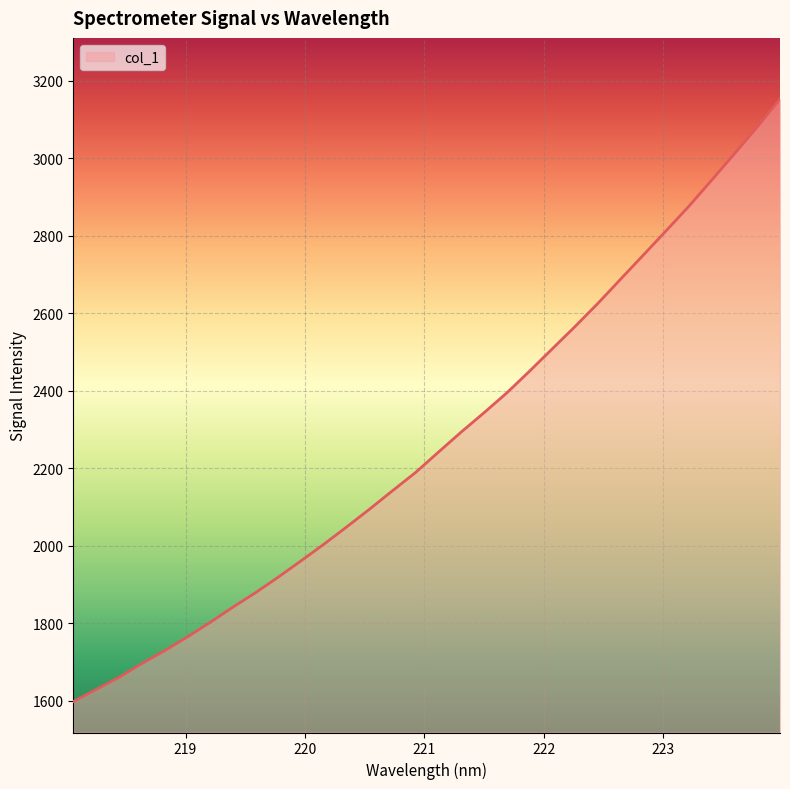

What is the difference between the maximum and minimum values?

1554.5